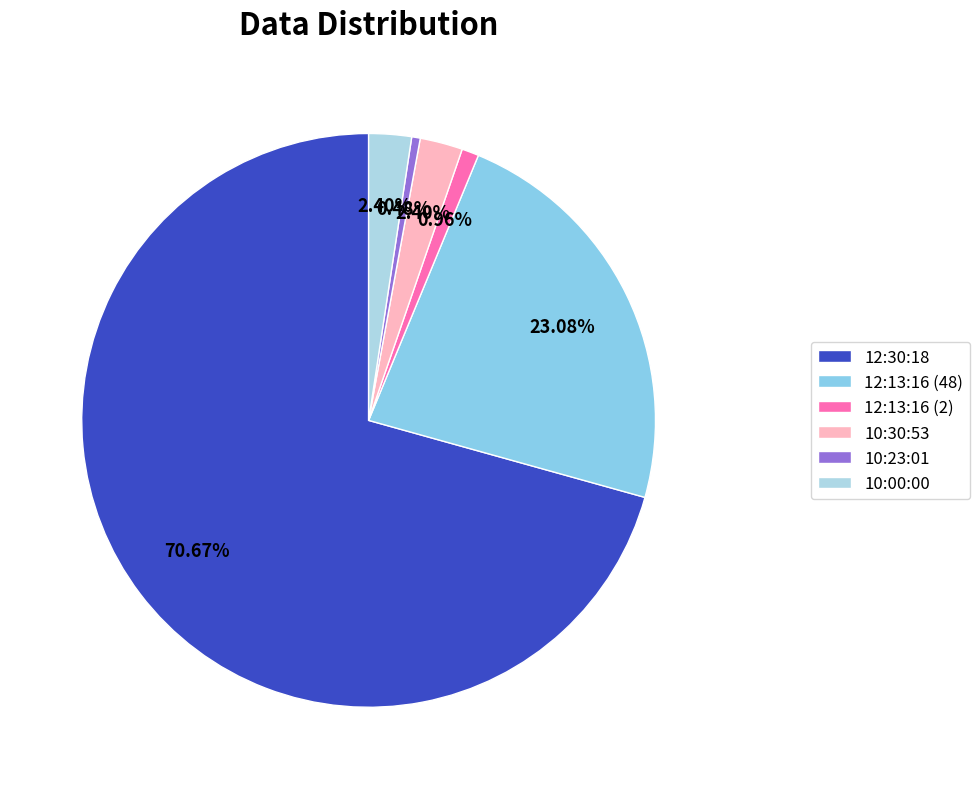

Is 10:00:00 the majority of the pie?

No